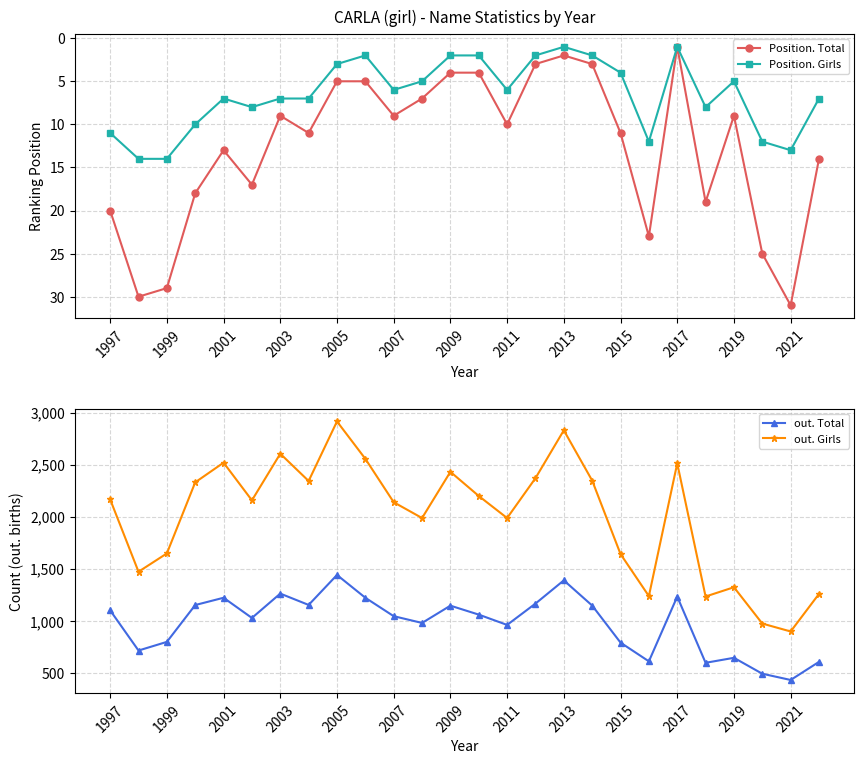

What is the sum of all Position. Girls values?

171